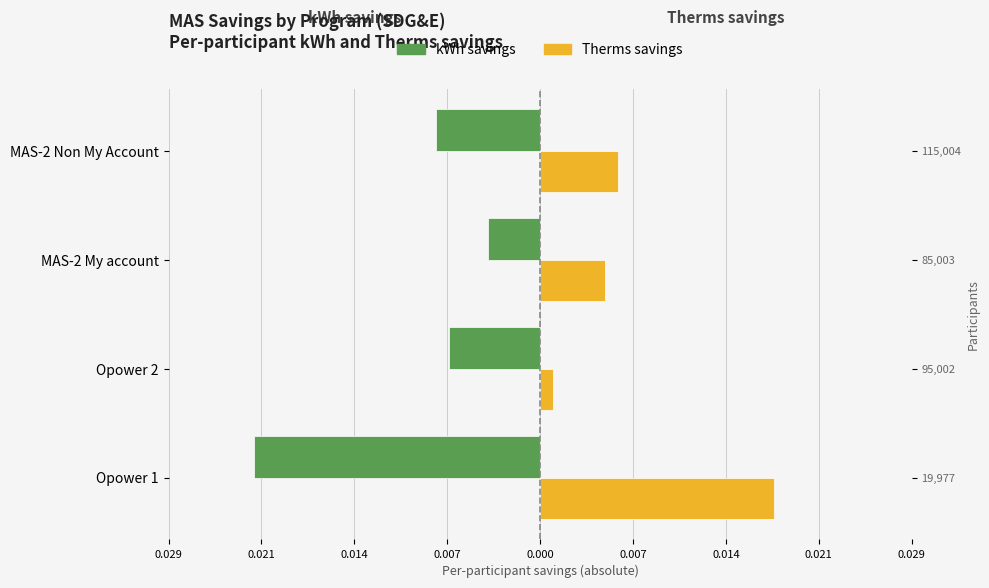

Count the number of categories in the chart.

4